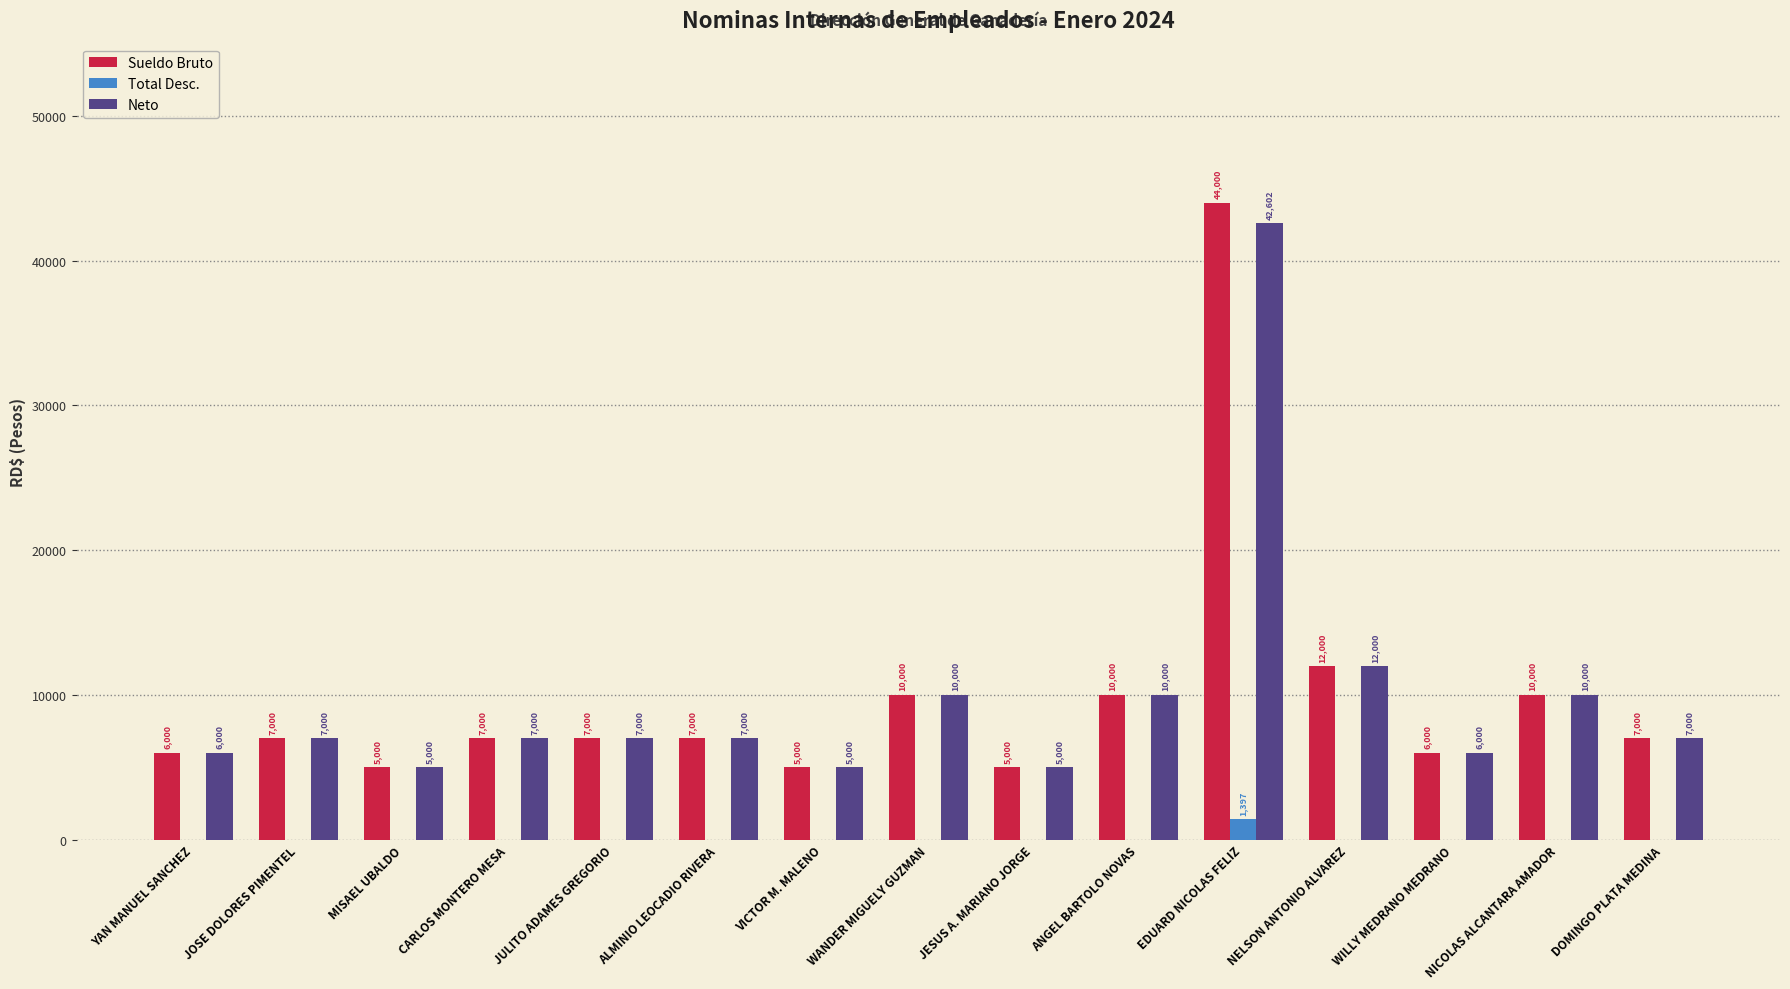

What is the maximum value for Sueldo Bruto?

44000.0